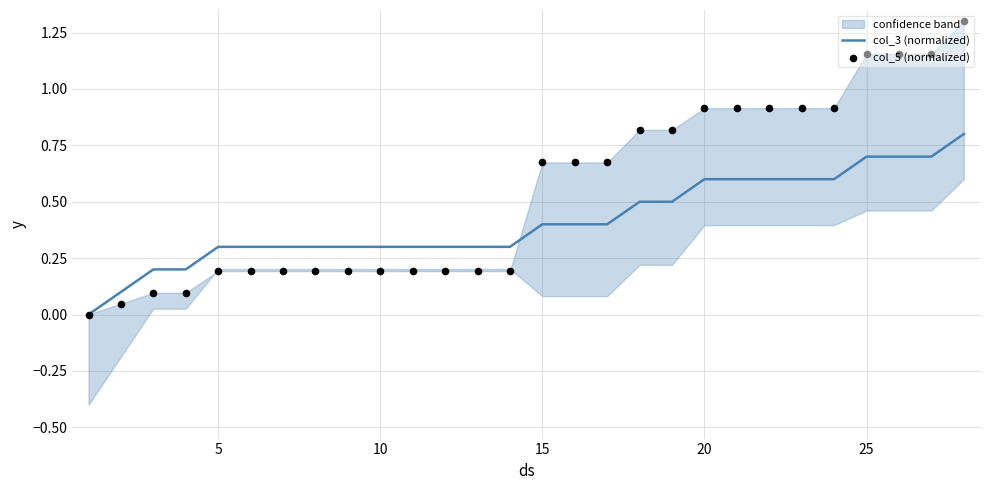

True or false: col_3 (normalized) has a value of 0.6 at 15.

False